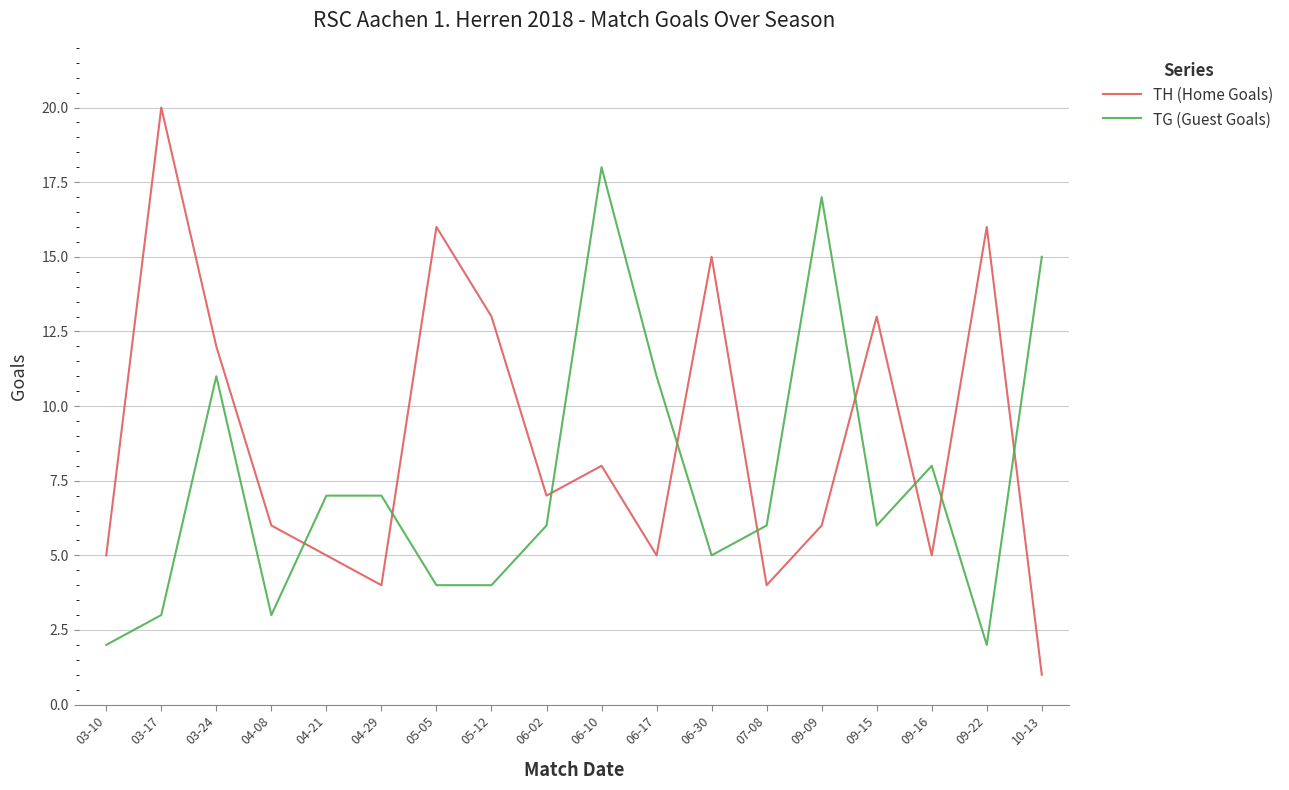

True or false: TG (Guest Goals) has a value of 3 at 03-10.

False